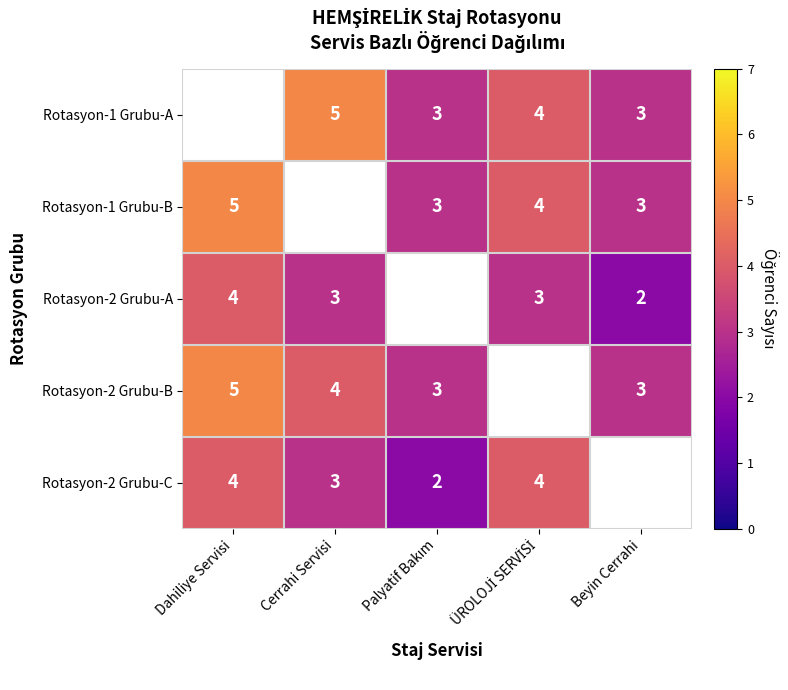

The value of Rotasyon-2 Grubu-A at Beyin Cerrahi is 0. True or false?

False